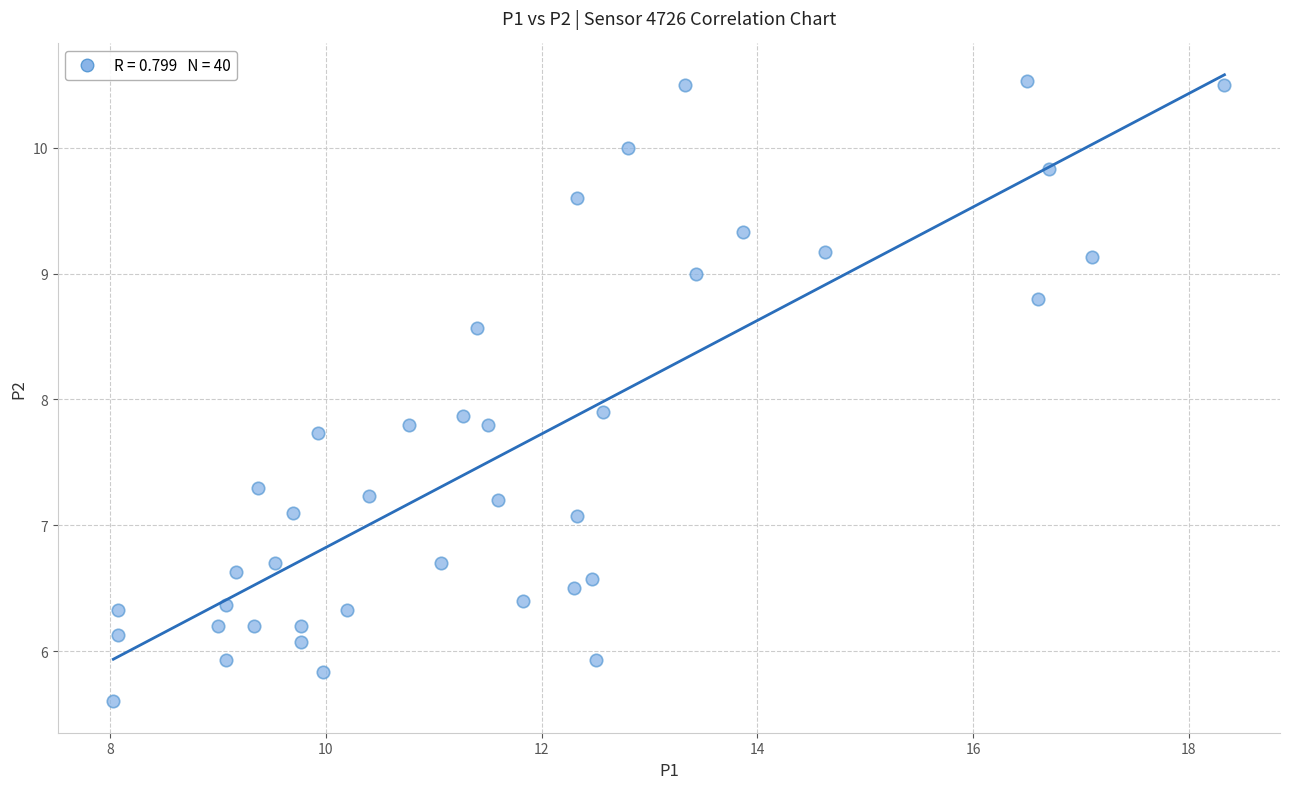

What is the range of X values (max minus min)?

10.3